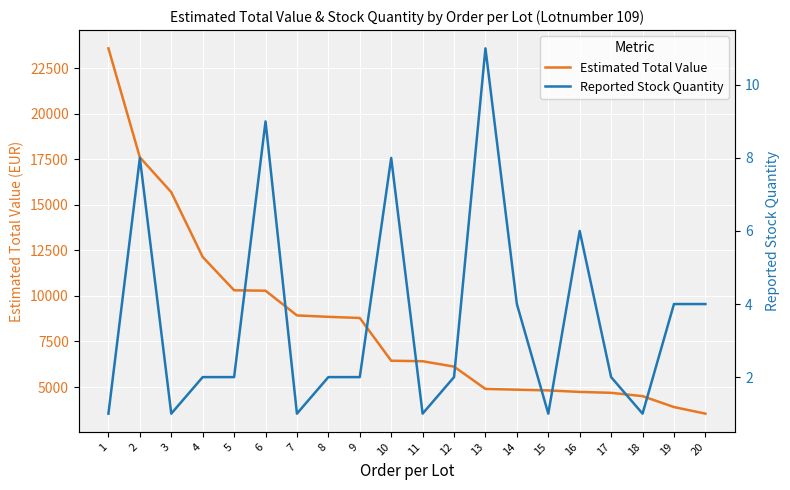

Is it true that Estimated Total Value equals 8080.4 at 13?

False